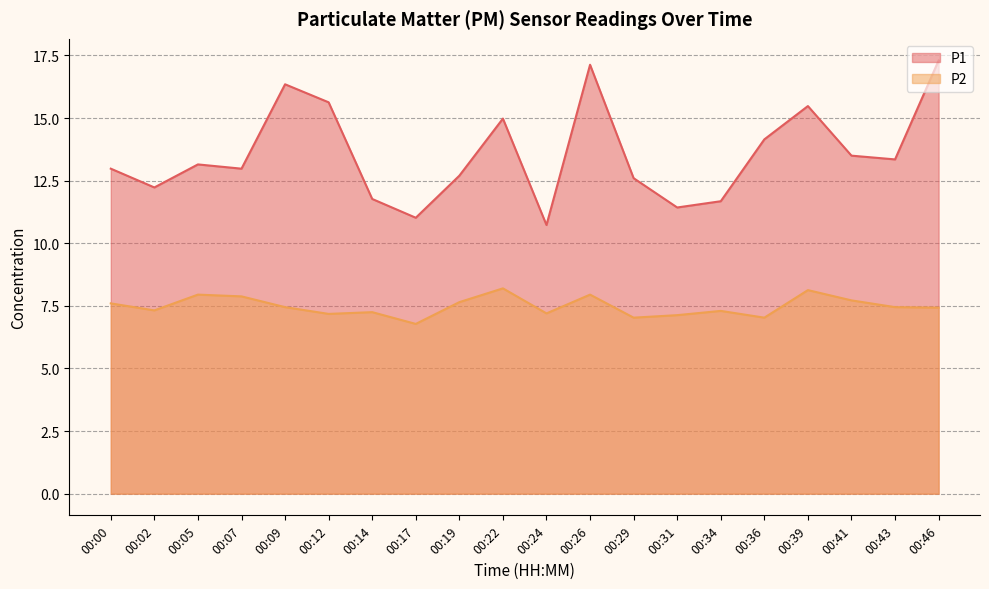

Reading right to left, extract all data points from this chart.

P1: 00:46=17.3	00:43=13.3	00:41=13.5	00:39=15.5	00:36=14.2	00:34=11.7	00:31=11.4	00:29=12.6	00:26=17.1	00:24=10.7	00:22=15.0	00:19=12.7	00:17=11.0	00:14=11.8	00:12=15.6	00:09=16.4	00:07=13.0	00:05=13.2	00:02=12.2	00:00=13.0
P2: 00:46=7.4	00:43=7.5	00:41=7.7	00:39=8.1	00:36=7.0	00:34=7.3	00:31=7.1	00:29=7.0	00:26=8.0	00:24=7.2	00:22=8.2	00:19=7.7	00:17=6.8	00:14=7.2	00:12=7.2	00:09=7.5	00:07=7.9	00:05=8.0	00:02=7.3	00:00=7.6